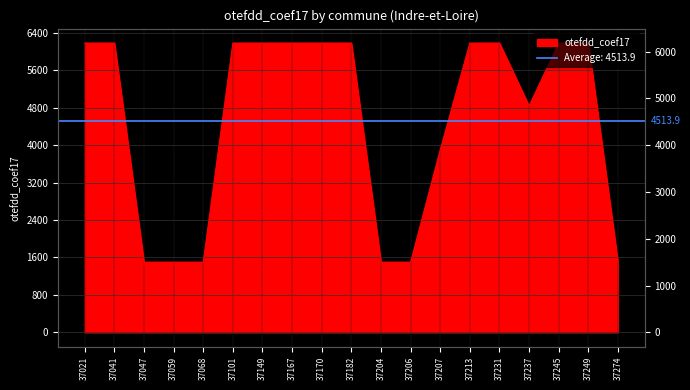

Approximately how many times larger is the value at 37041 compared to 37149?

1.0